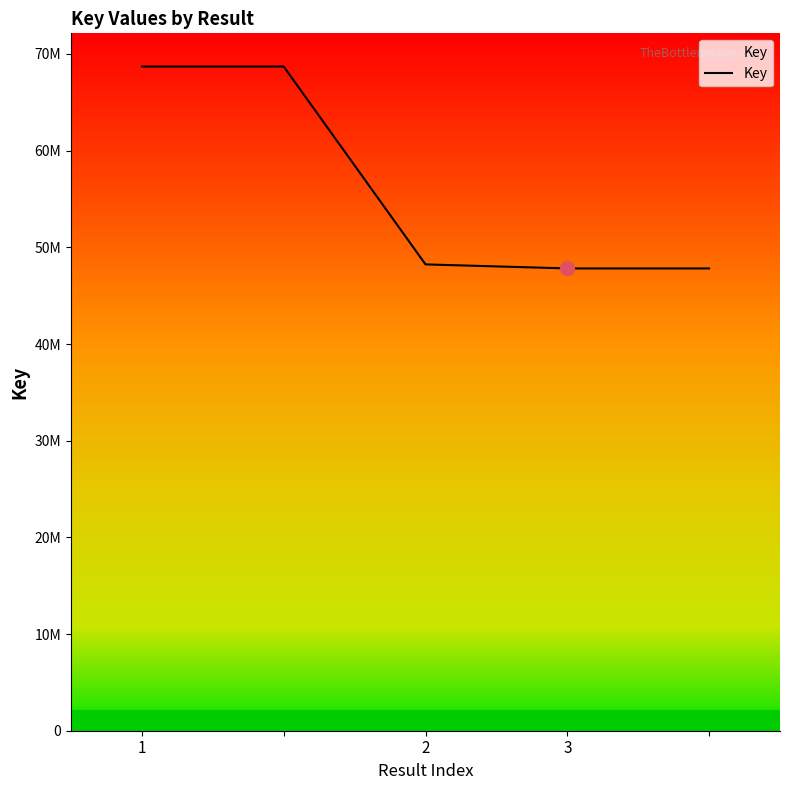

Does the chart have visible grid lines?

No